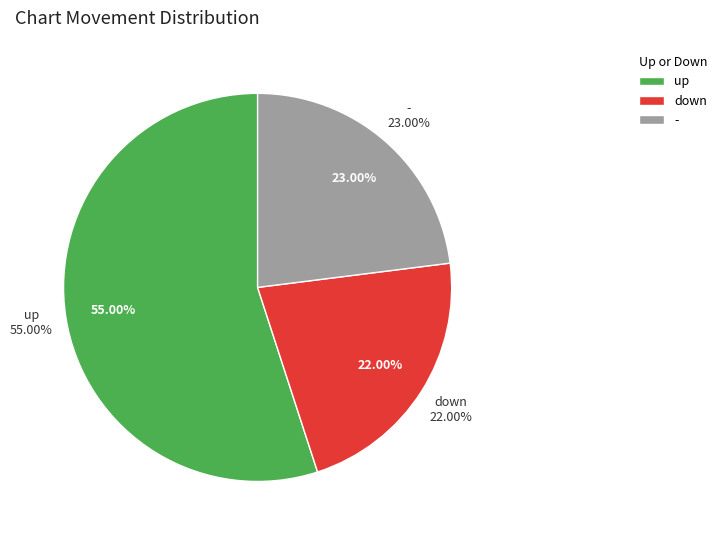

What is the largest slice in the pie chart?

up